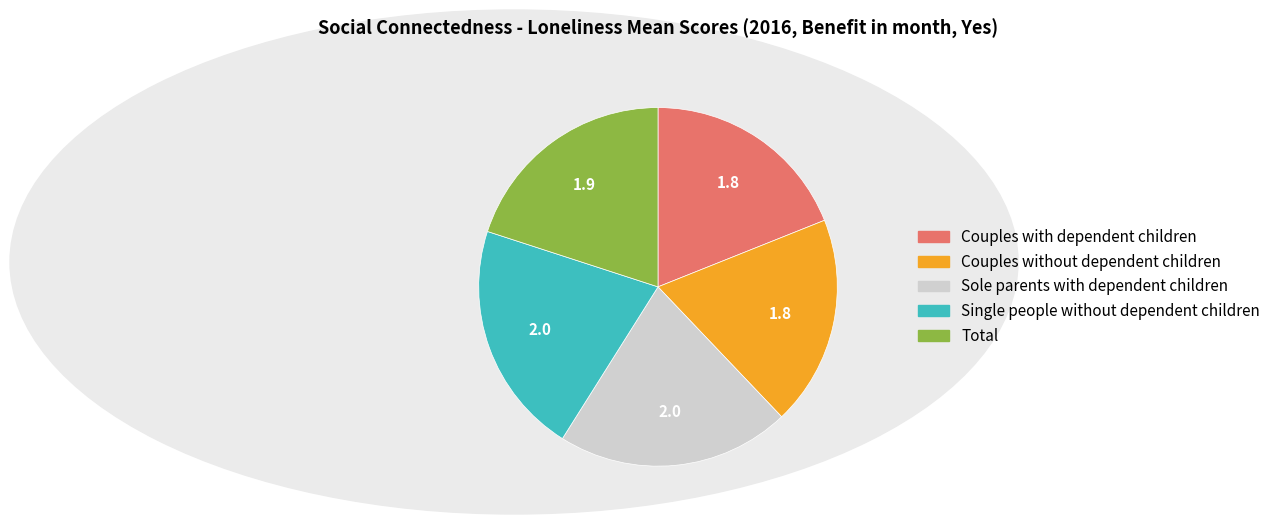

Is it true that Single people without dependent children is 12% of the pie?

False